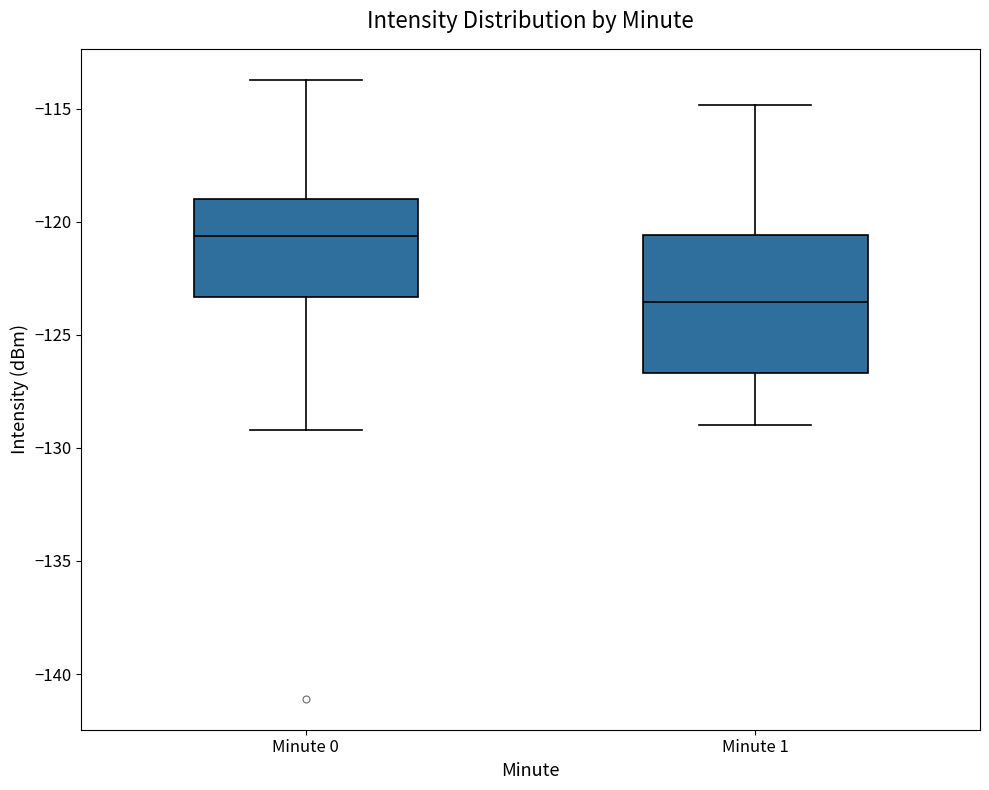

Which box is the tallest, from its lower edge to its upper edge?

Minute 1